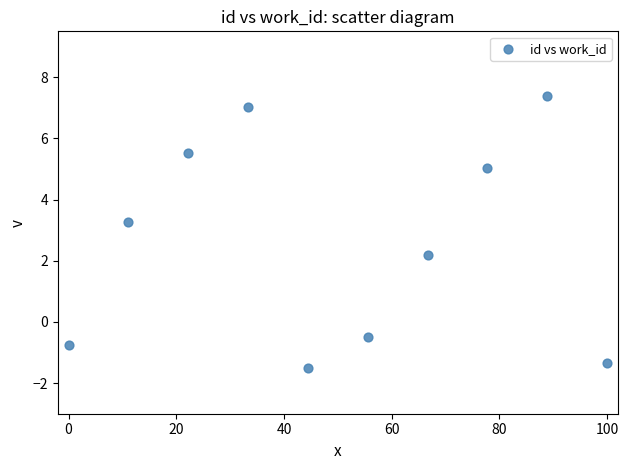

What is the average X value?

50.0